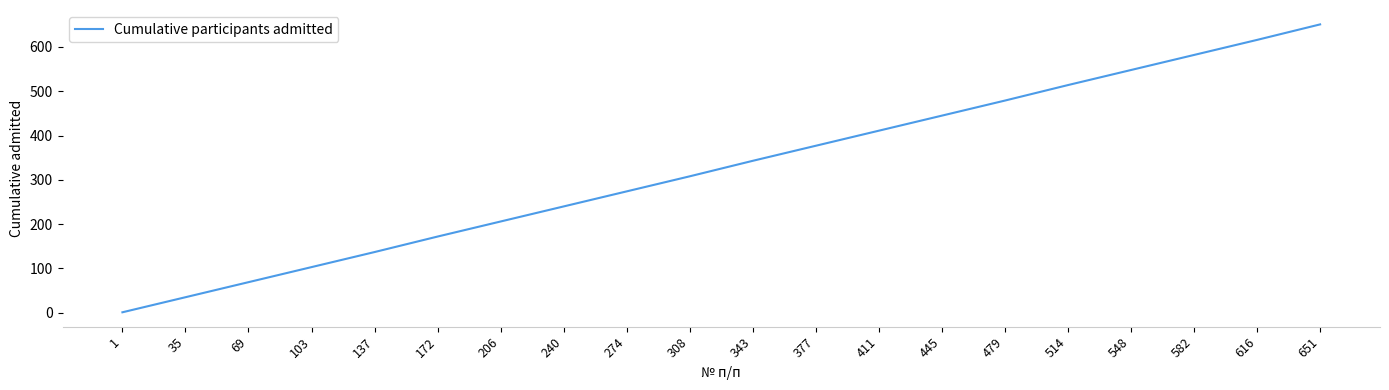

Rank the categories by value from lowest to highest.

1, 35, 69, 103, 137, 172, 206, 240, 274, 308, 343, 377, 411, 445, 479, 514, 548, 582, 616, 651